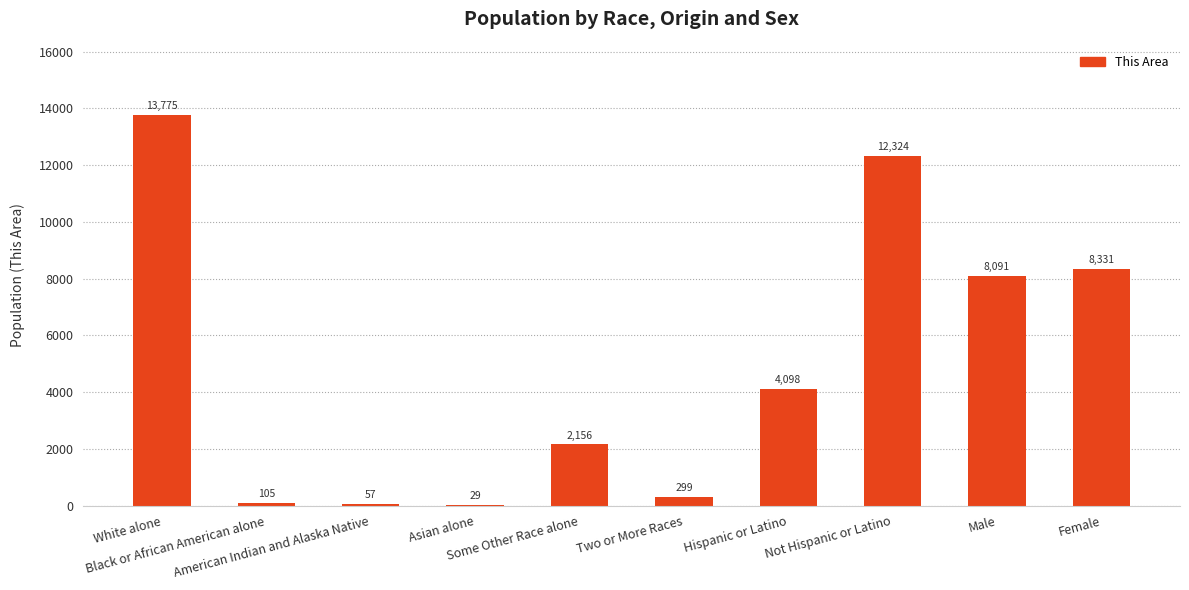

What is the greatest value displayed?

13775